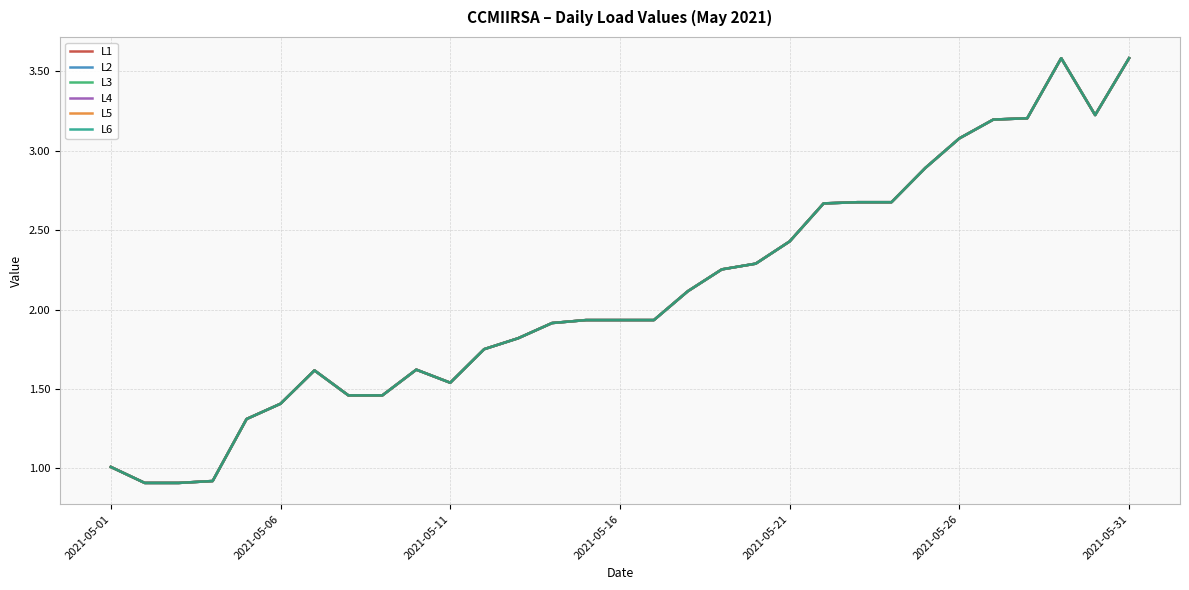

Does the chart display data point markers on the line(s)?

No